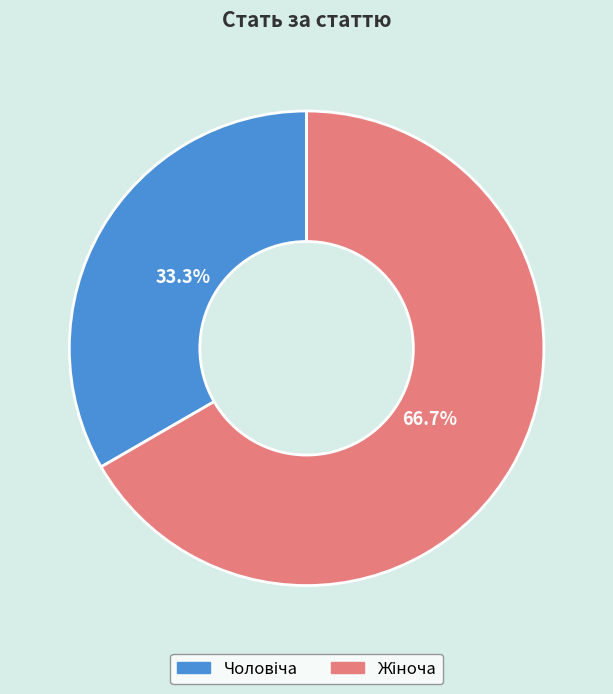

Does any single category account for the majority?

Yes